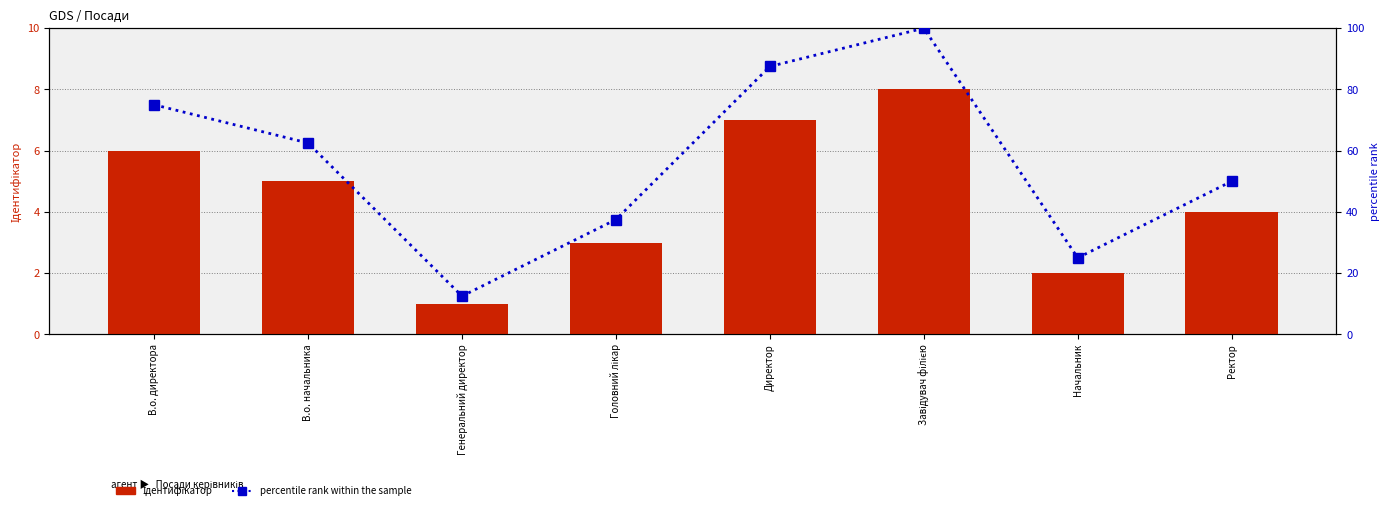

Reading right to left, transcribe all the data shown in this chart.

Ідентифікатор: Ректор=4.0	Начальник=2.0	Завідувач філією=8.0	Директор=7.0	Головний лікар=3.0	Генеральний директор=1.0	В.о. начальника=5.0	В.о. директора=6.0
percentile rank within the sample: Ректор=50.0	Начальник=25.0	Завідувач філією=100.0	Директор=87.5	Головний лікар=37.5	Генеральний директор=12.5	В.о. начальника=62.5	В.о. директора=75.0